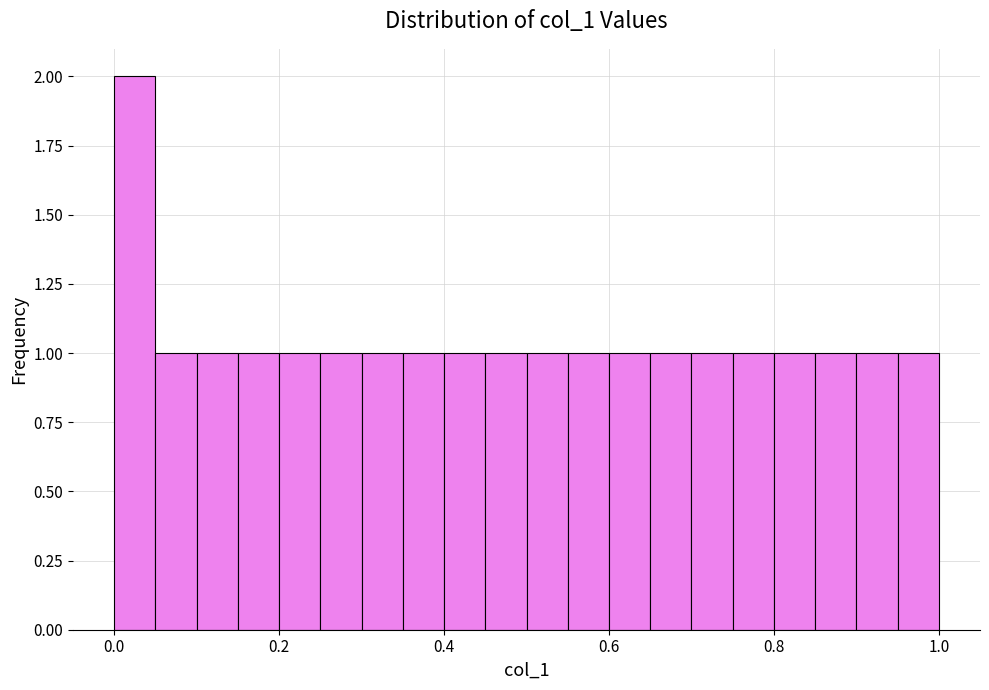

Around what value on the x-axis is the tallest bar? Give the approximate position of its centre, as read against the axis.

0.02